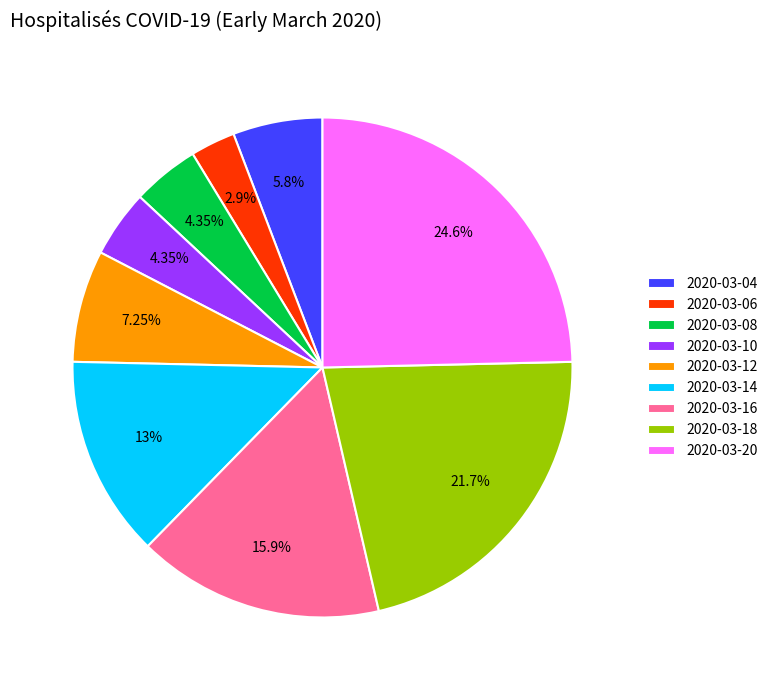

Is there a majority slice in this chart?

No